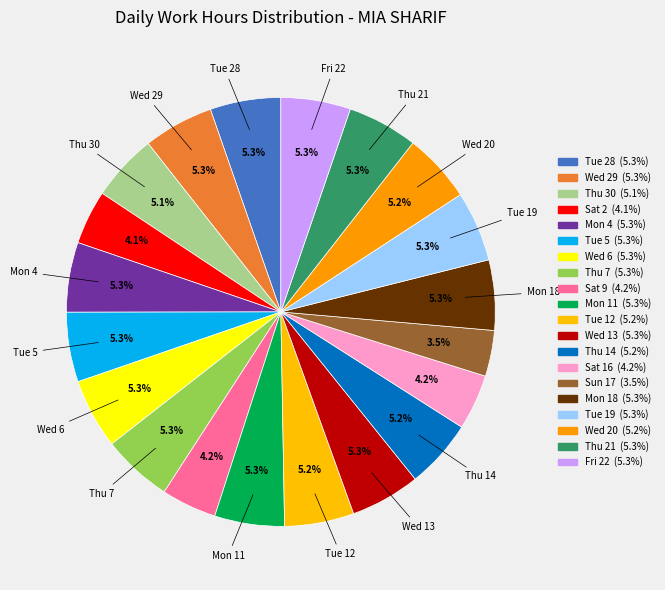

To the nearest percent, what is the average slice percentage?

5%